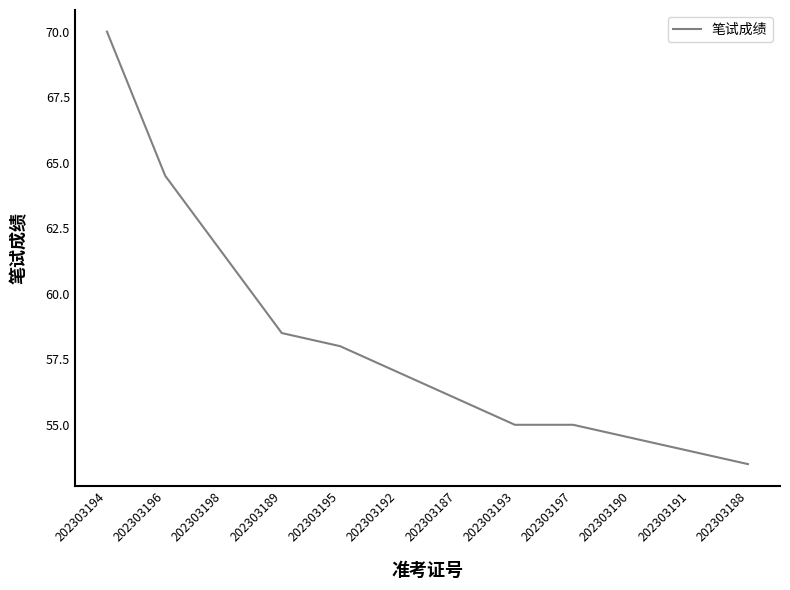

The value at 202303194 is 70.0. True or false?

True